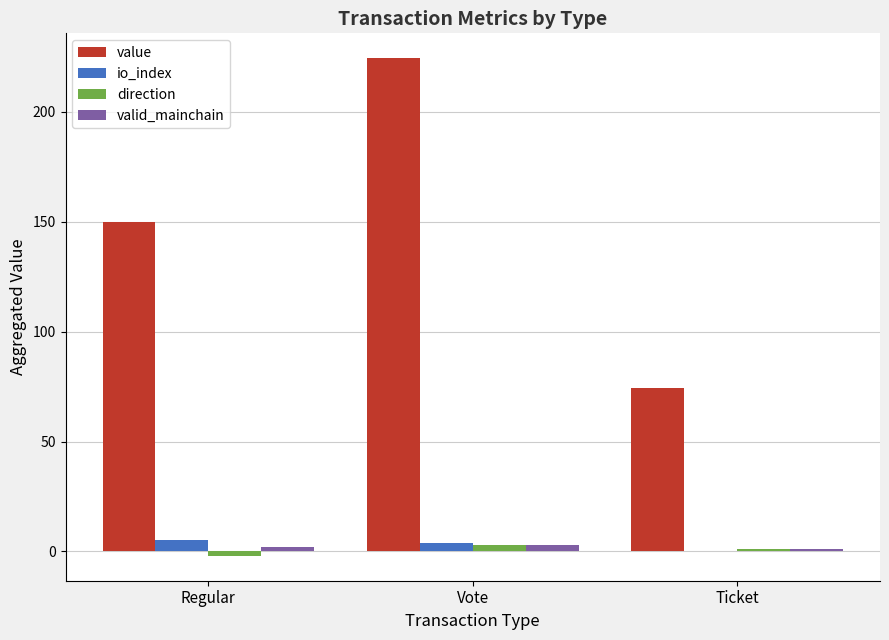

What is the maximum value for io_index?

5.0